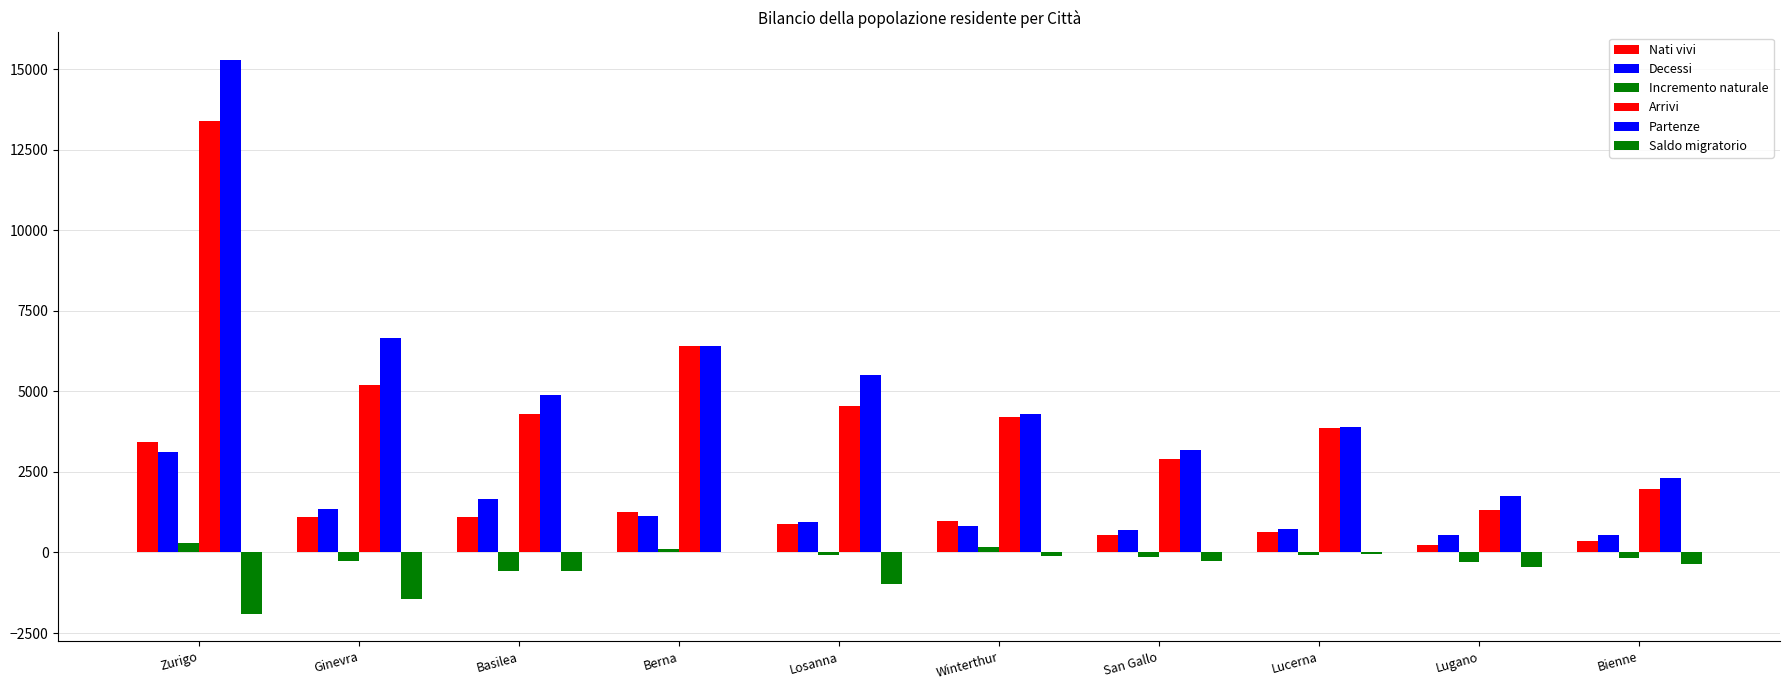

Which series has the largest total across all categories?

Partenze